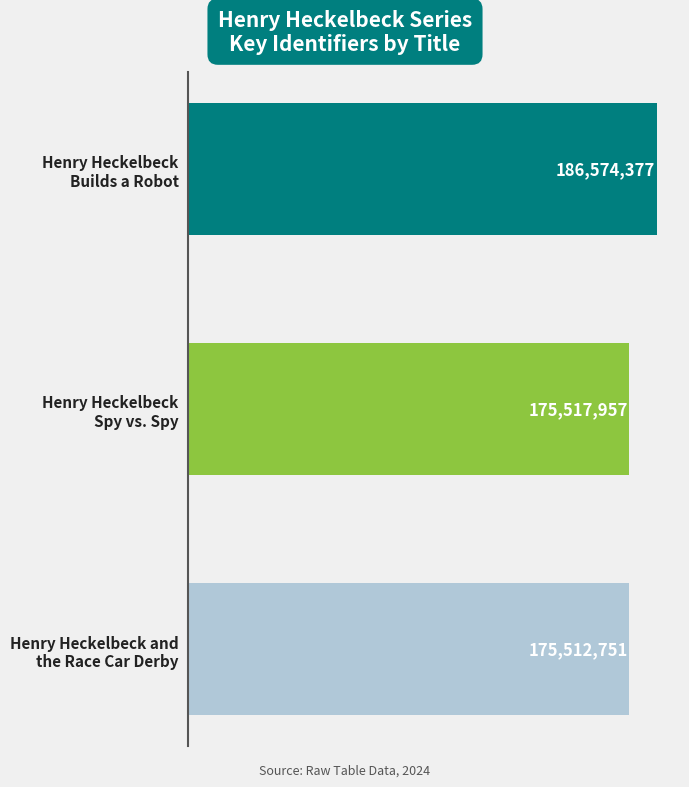

What is the sum of all values?

537605085